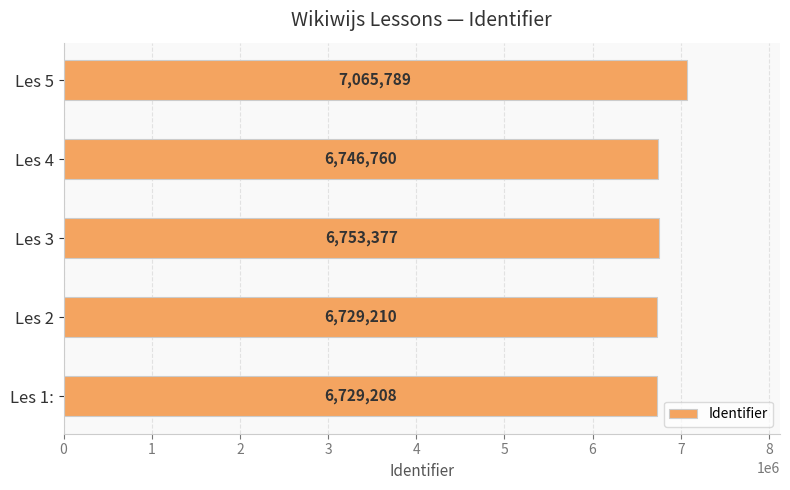

What is the sum of the values at Les 5 and Les 2?

13794999